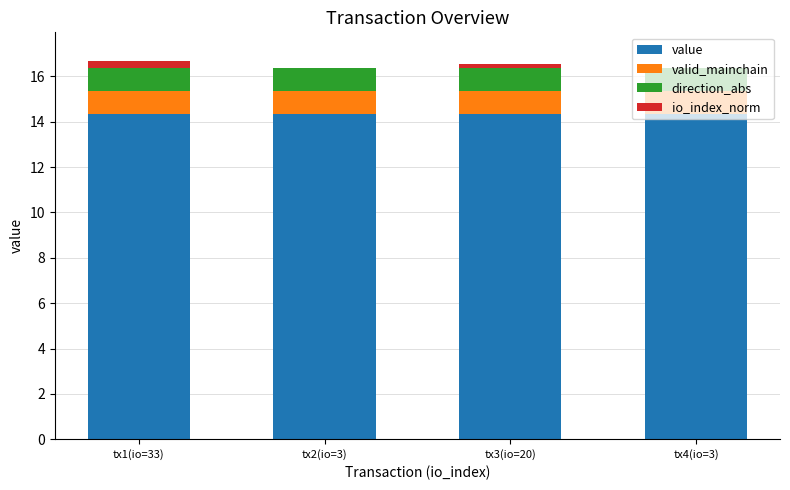

The value series shows 5.0 at tx1(io=33). True or false?

False